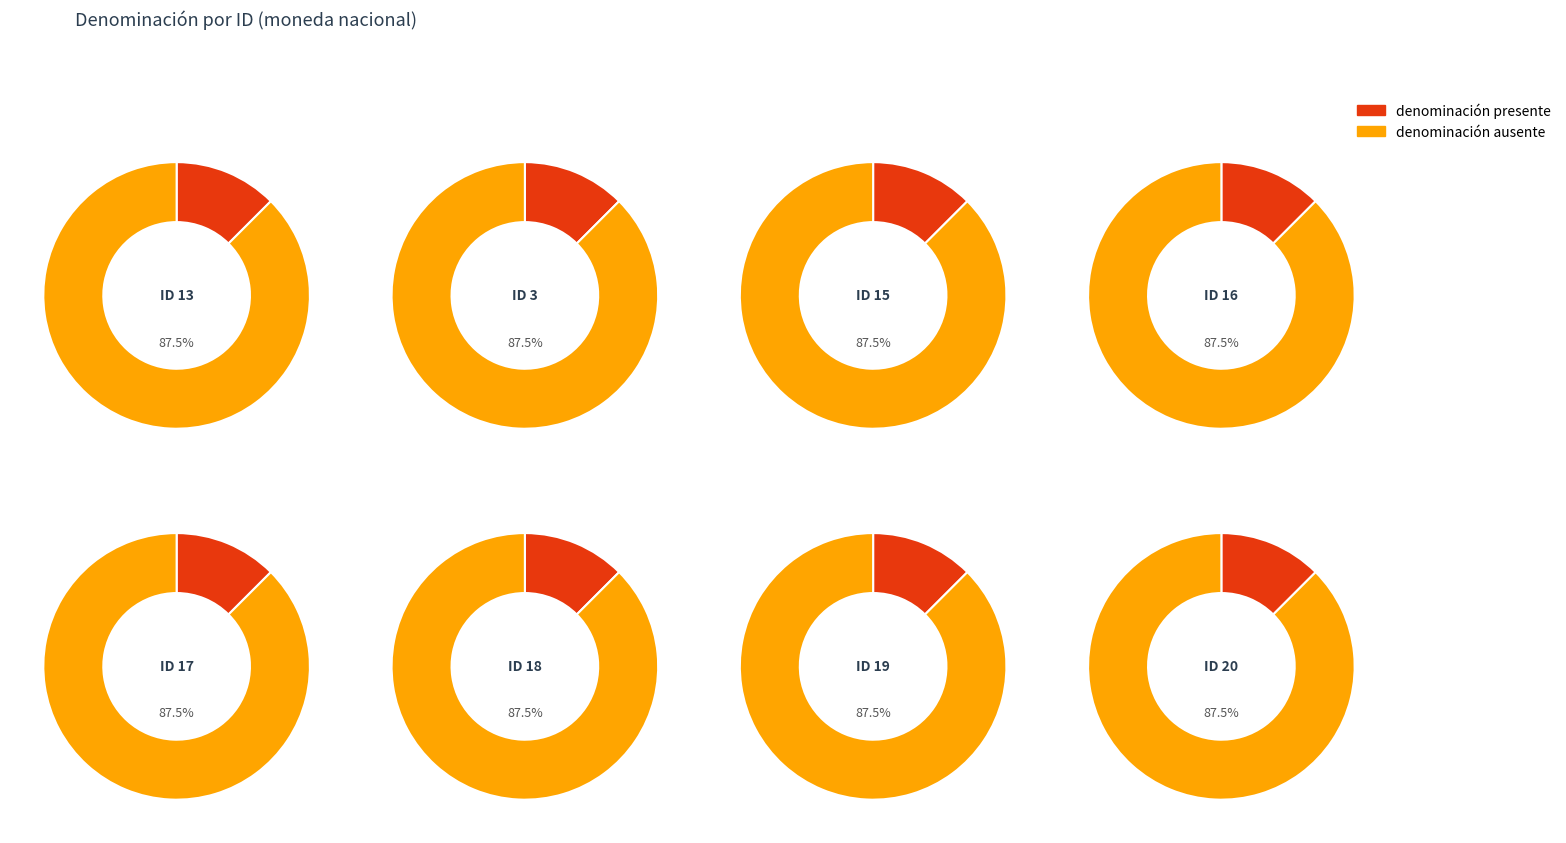

Which has a higher value, 3 or 15?

15